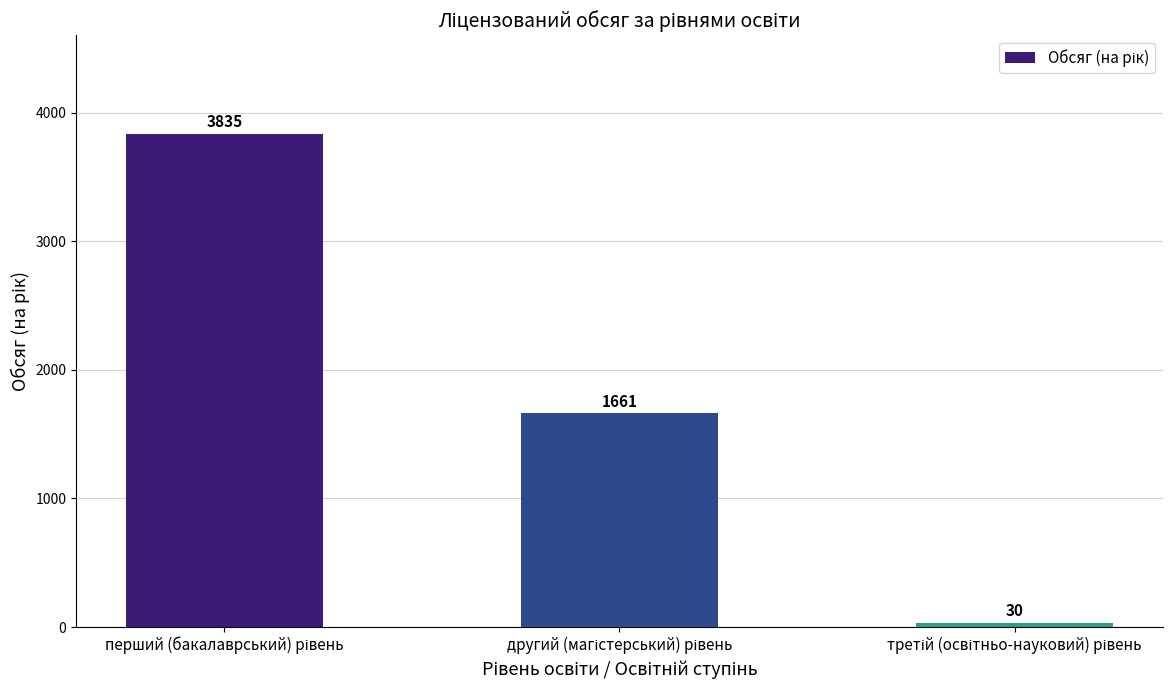

How many values are between 30 and 3835?

3